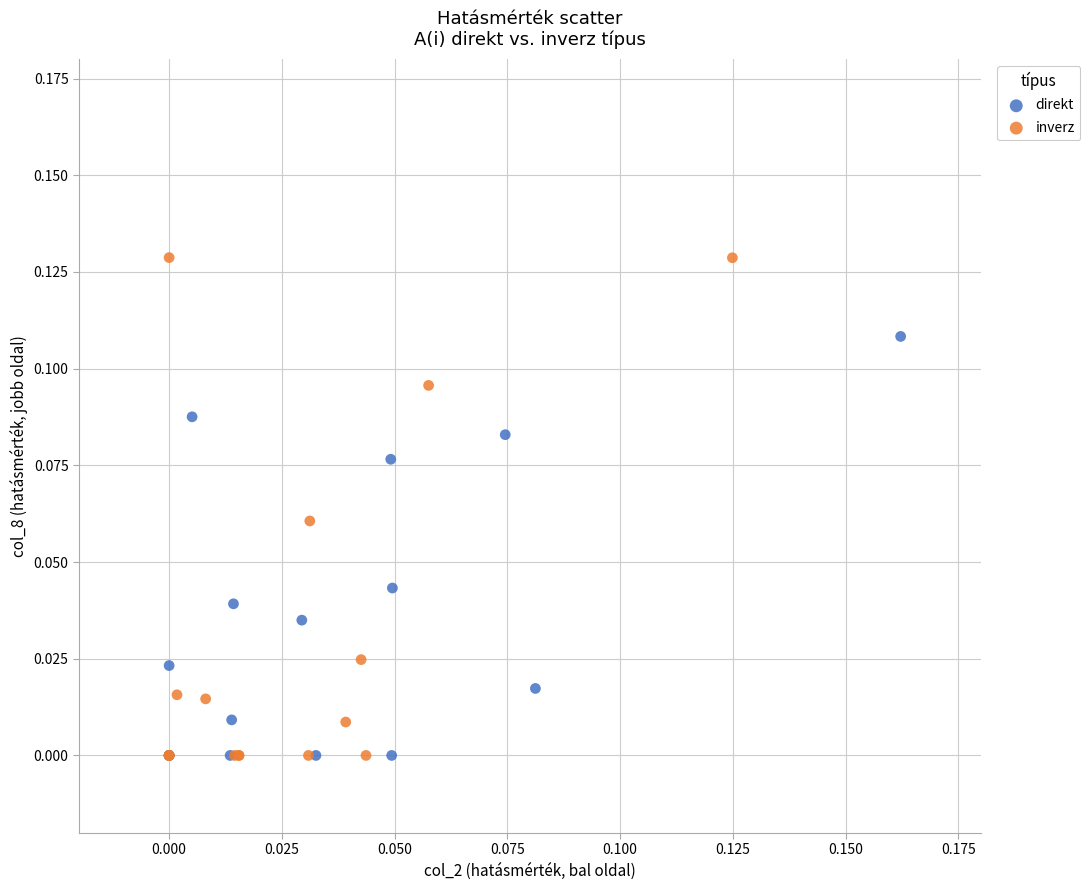

Which series has the widest spread of Y values?

inverz